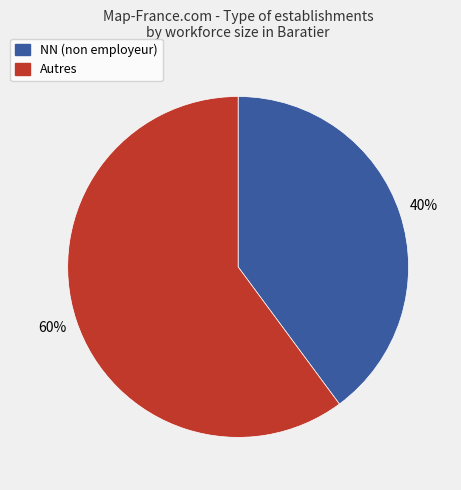

Does any single category account for the majority?

Yes